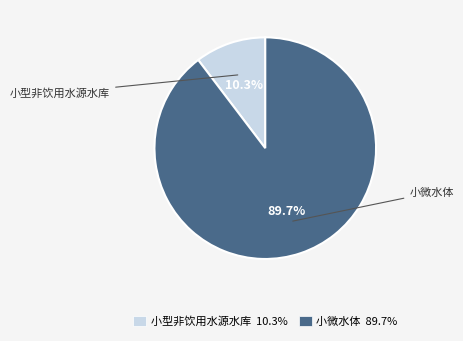

Is it true that 小微水体 is 99% of the pie?

False